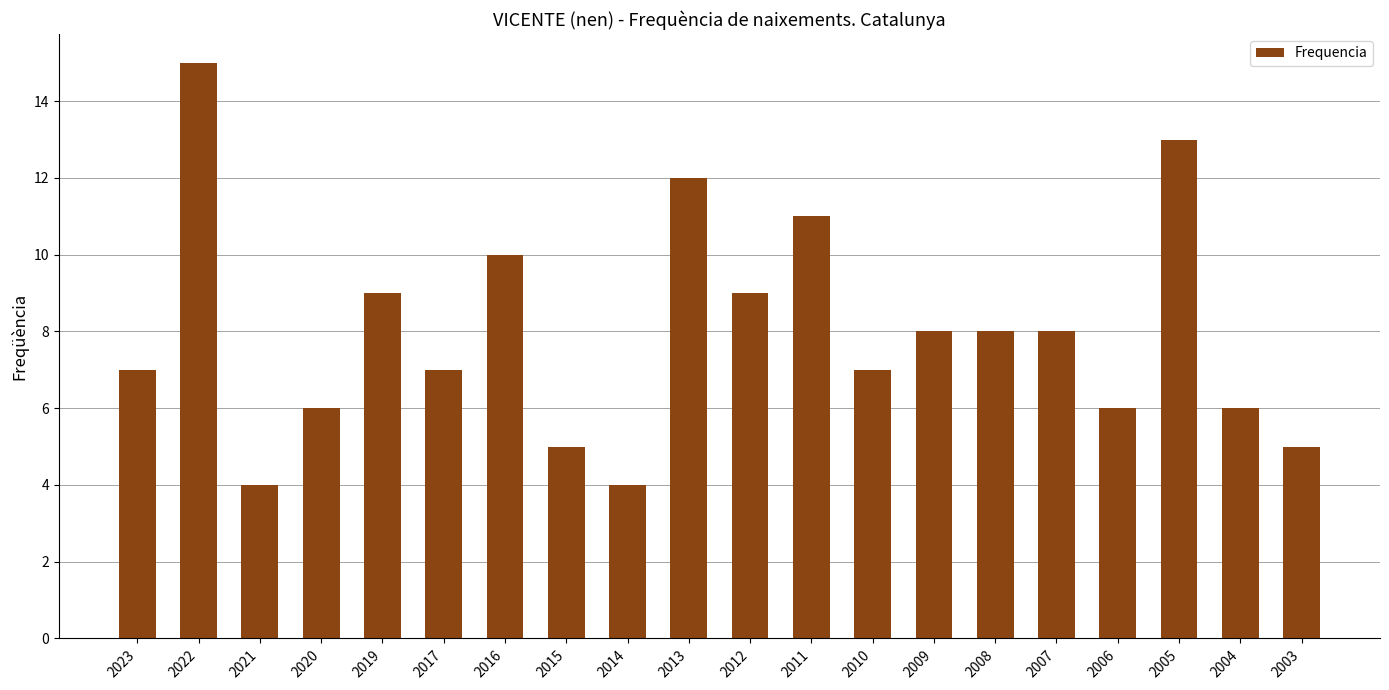

Are the bars grouped side by side (vs. stacked)?

No